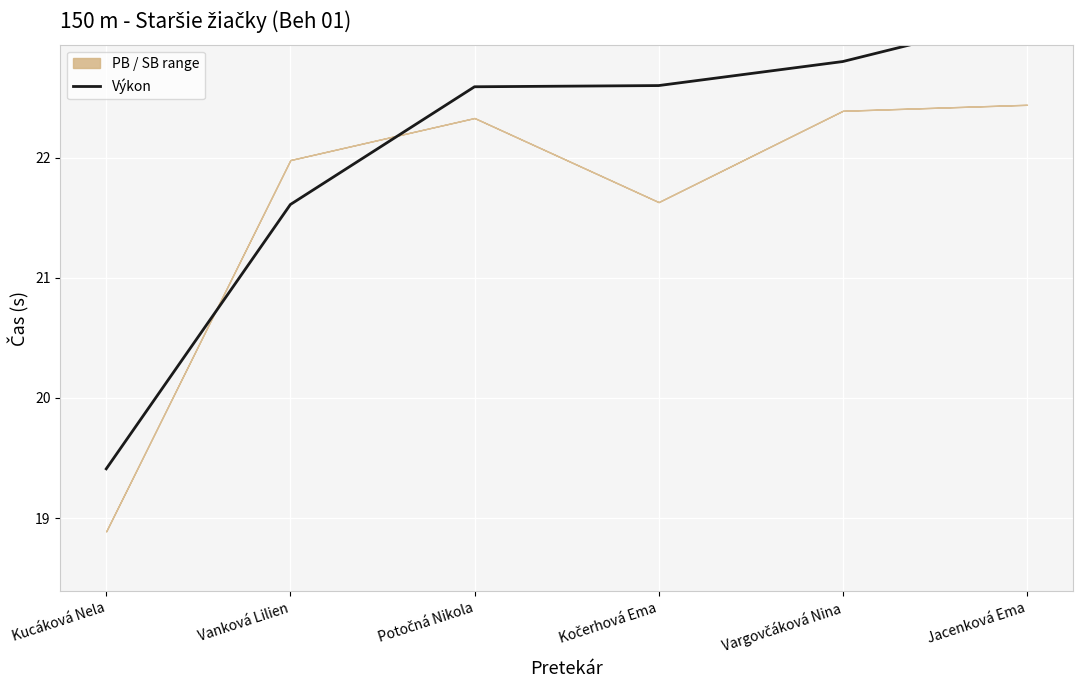

Rank the categories by value from highest to lowest.

Jacenková Ema, Vargovčáková Nina, Kočerhová Ema, Potočná Nikola, Vanková Lilien, Kucáková Nela